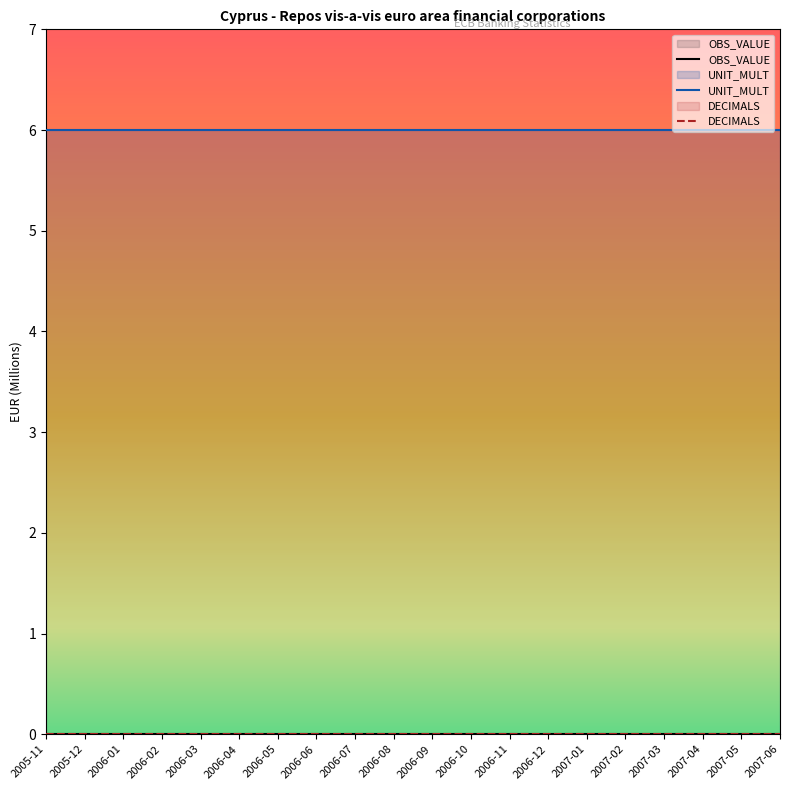

What is the label of the 18th point from the right?

2006-01